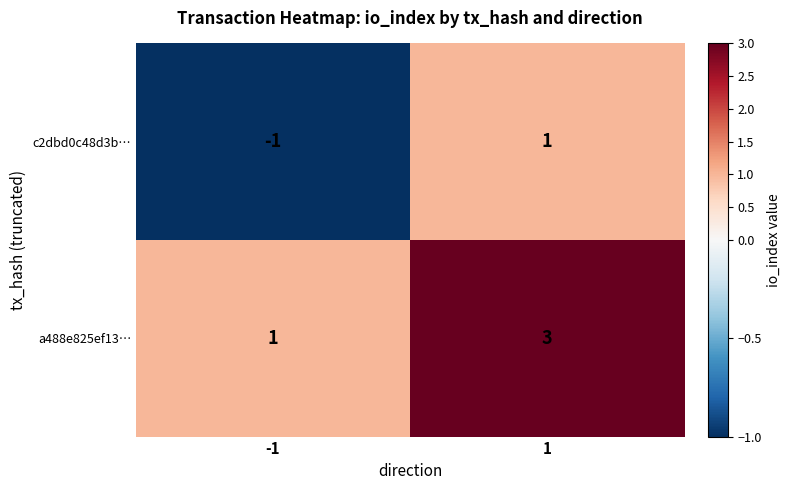

Which category has the highest value across all series?

1